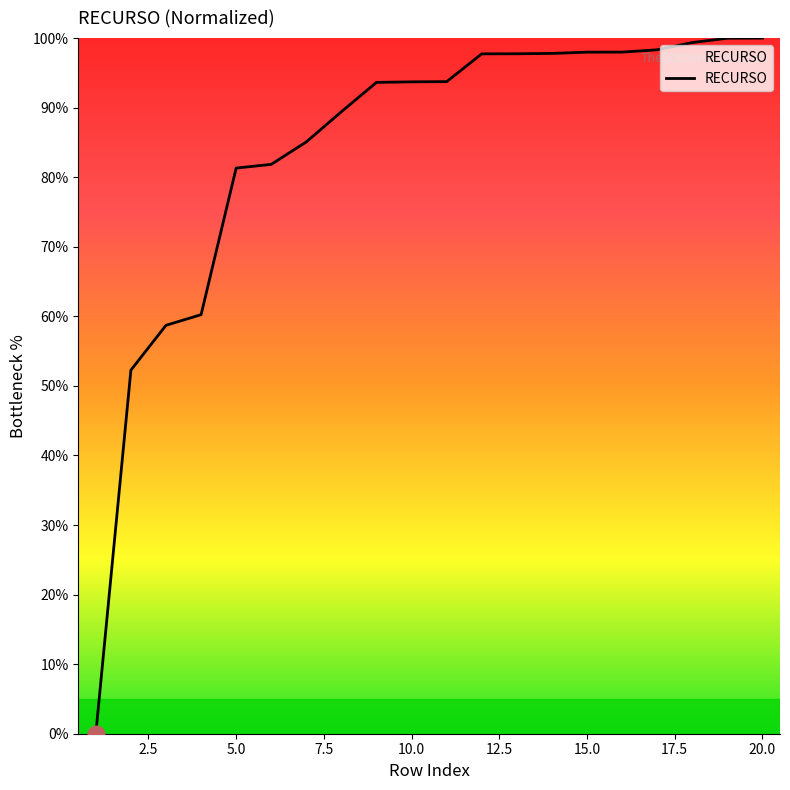

What is the difference between the maximum and minimum values?

100.0